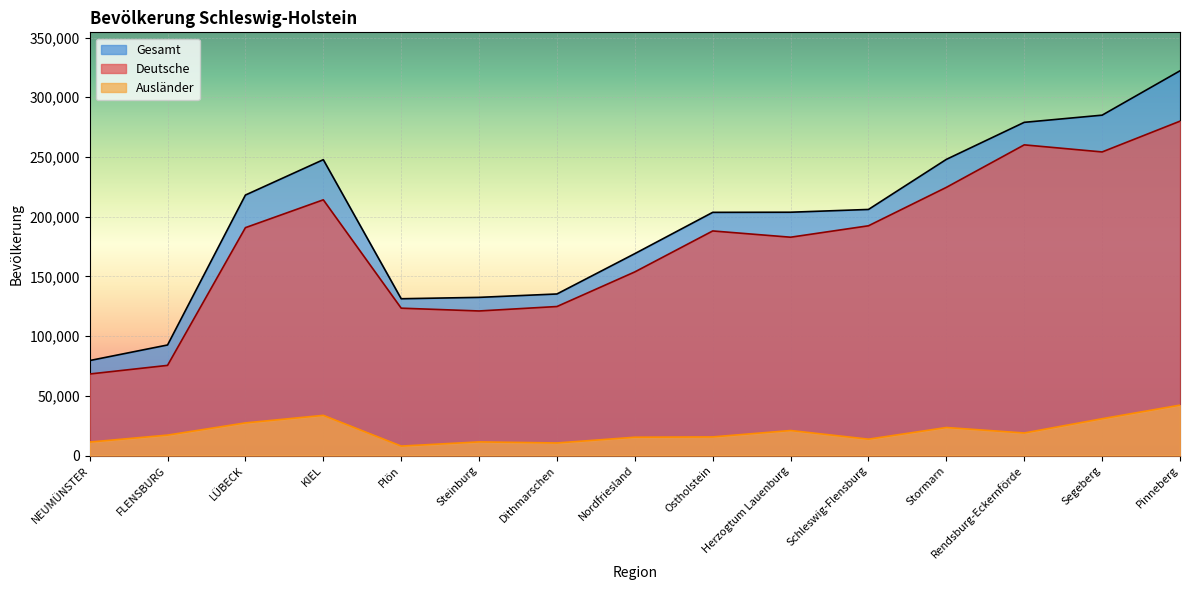

What is the minimum value shown in the chart?

7894